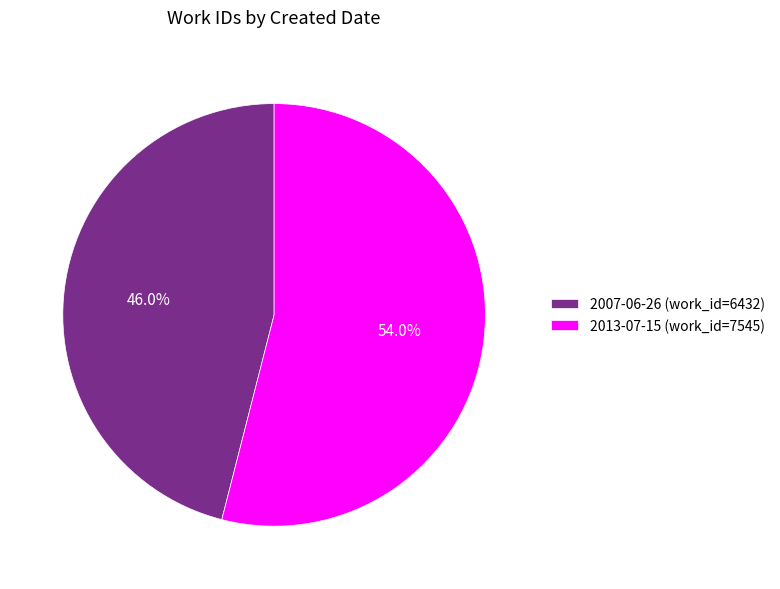

How much of the chart is everything except 2007-06-26?

54.0%